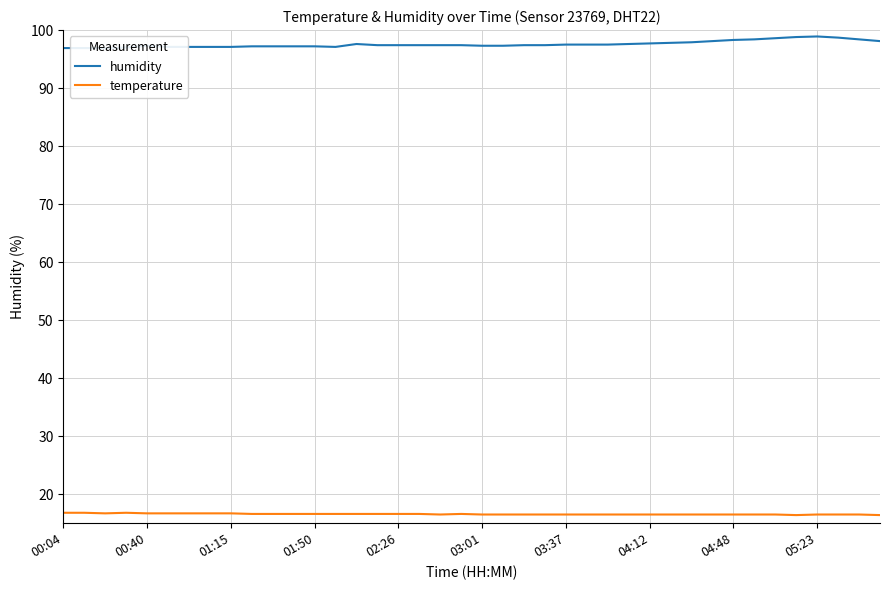

How many categories are shown in the chart?

40